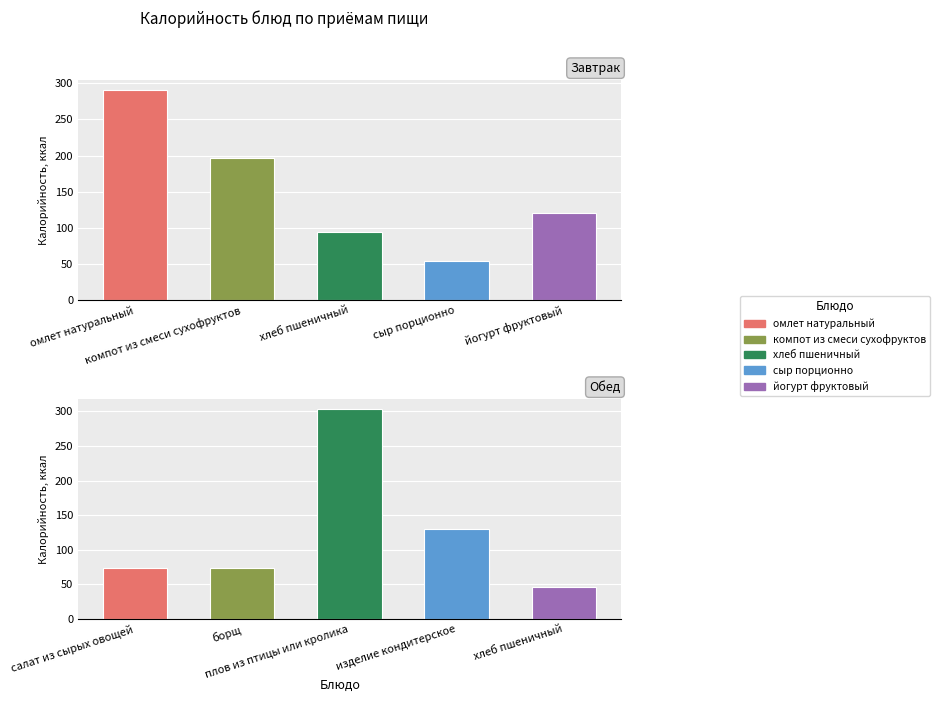

Which has a higher value, сыр порционно or йогурт фруктовый?

йогурт фруктовый